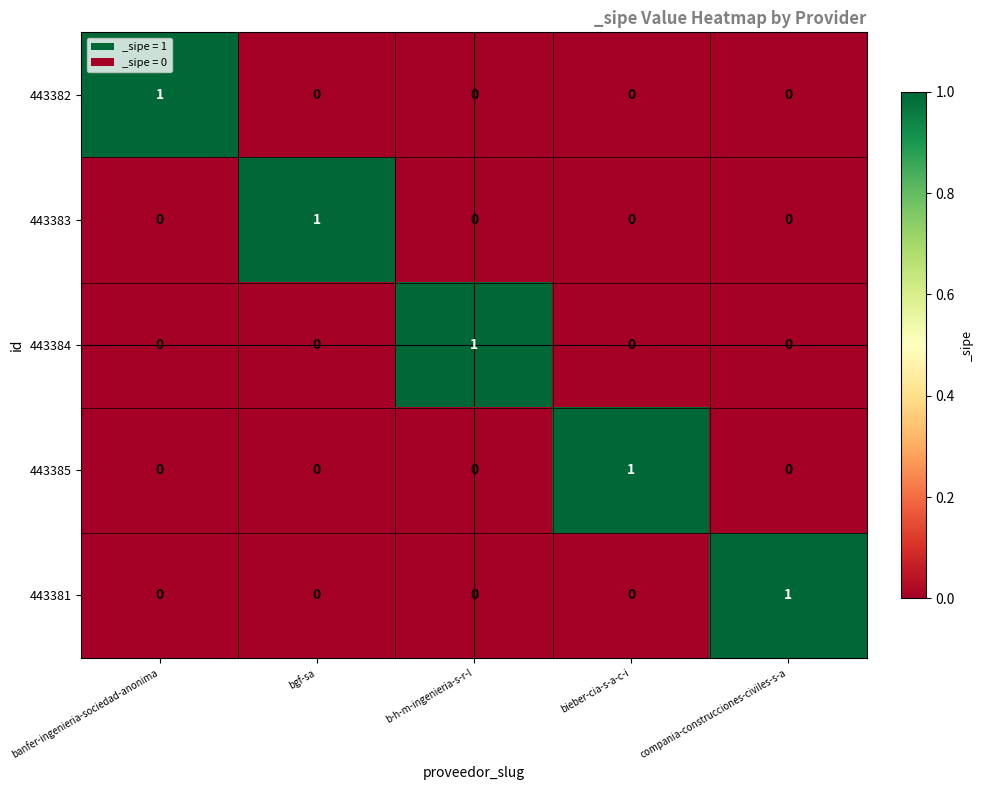

The 443383 series shows 0 at b-h-m-ingenieria-s-r-l. True or false?

True